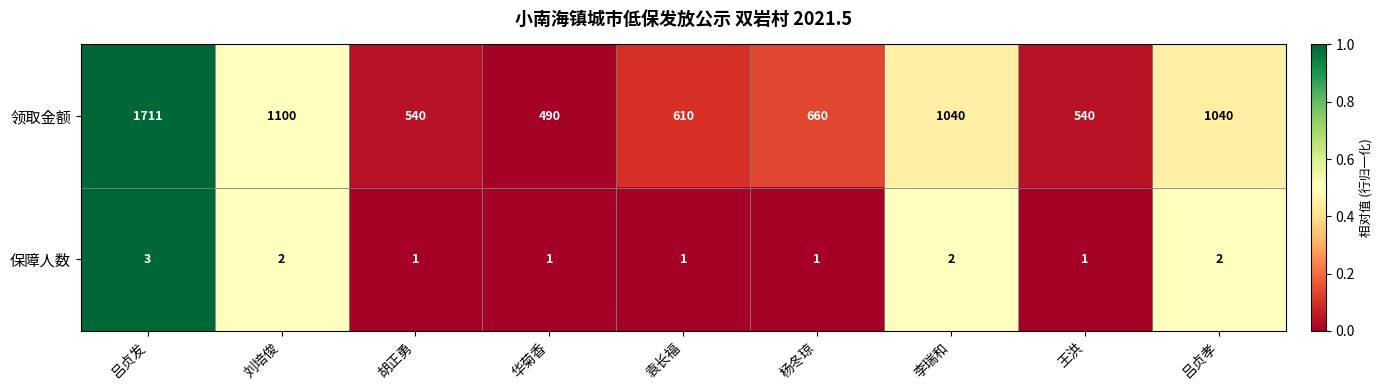

What is the sum of the 保障人数 values at 刘培俊 and 李瑞和?

4